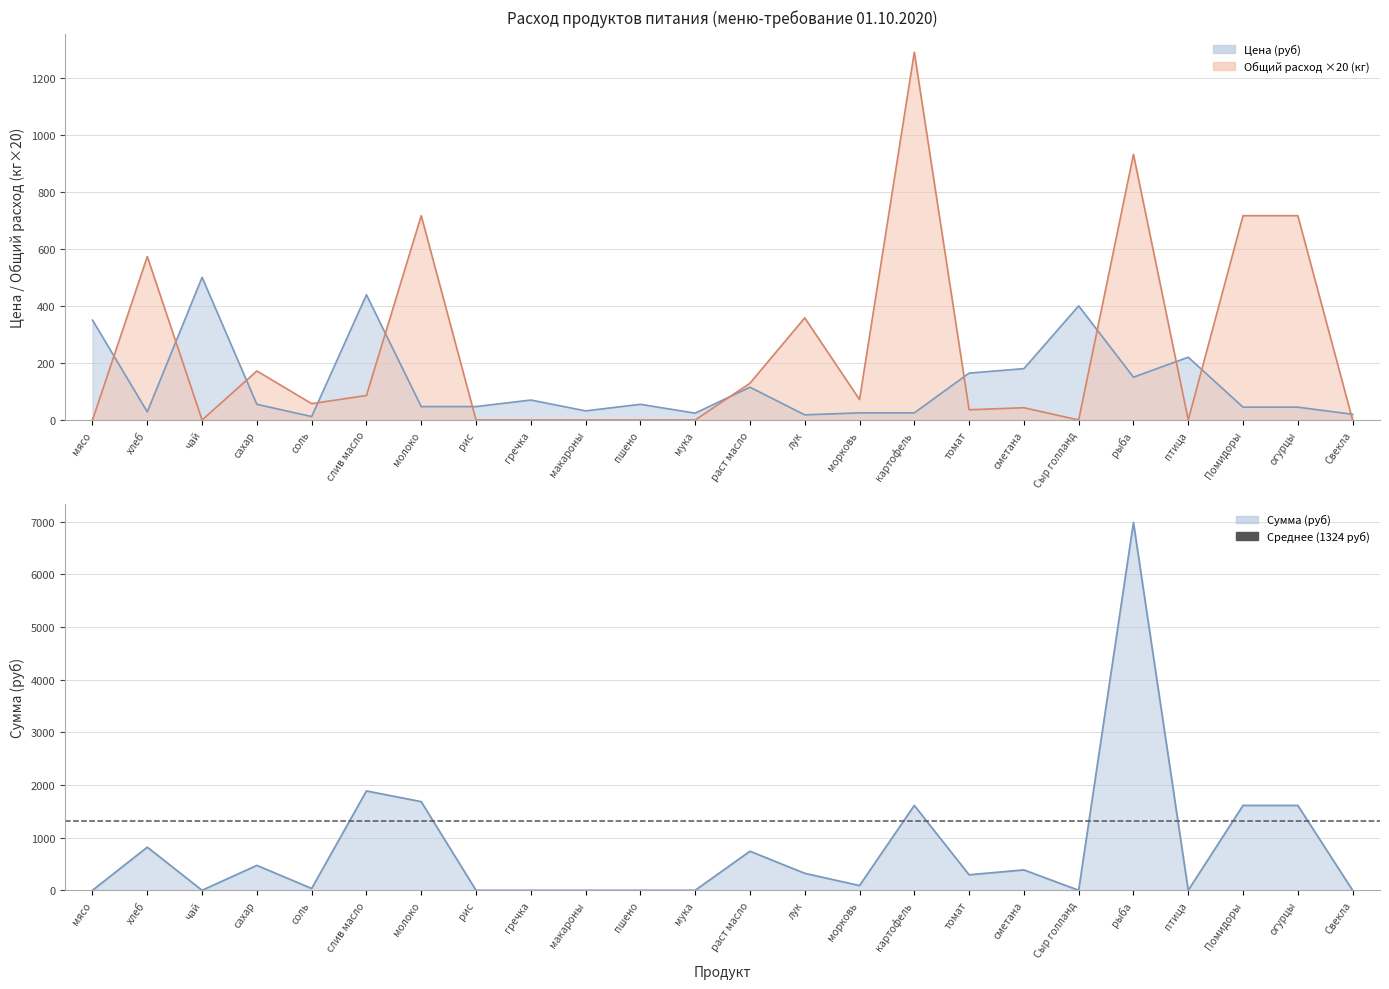

How many times do Цена (руб) and Общий расход (кг) cross each other?

12